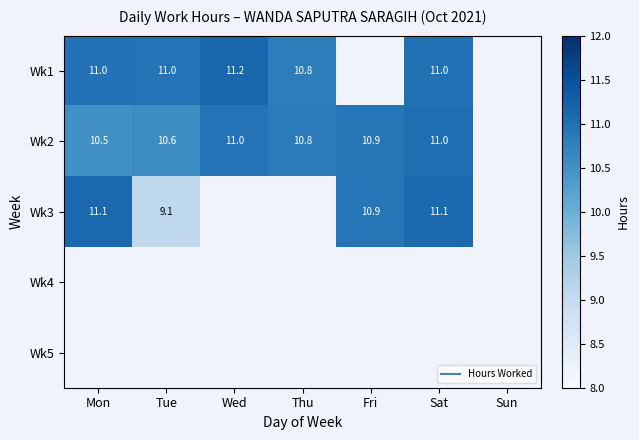

Where does the Wk1 series first go above 11?

Wed